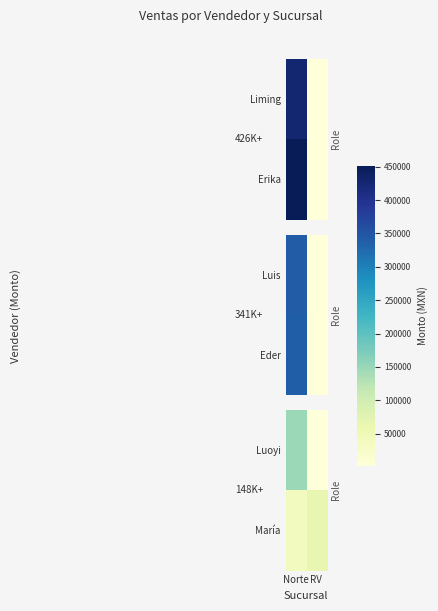

At how many categories does at least one series exceed 120103?

1